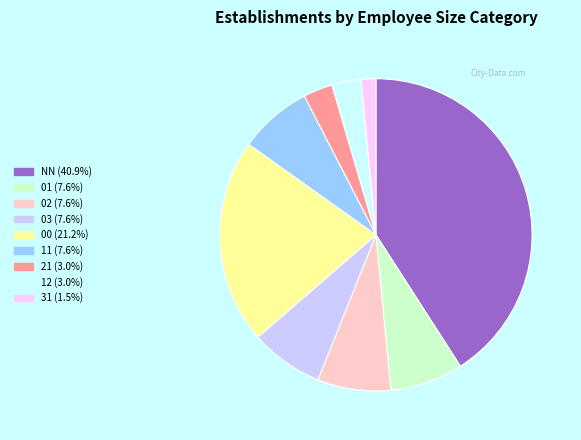

Which has a higher value, 31 or 02?

02